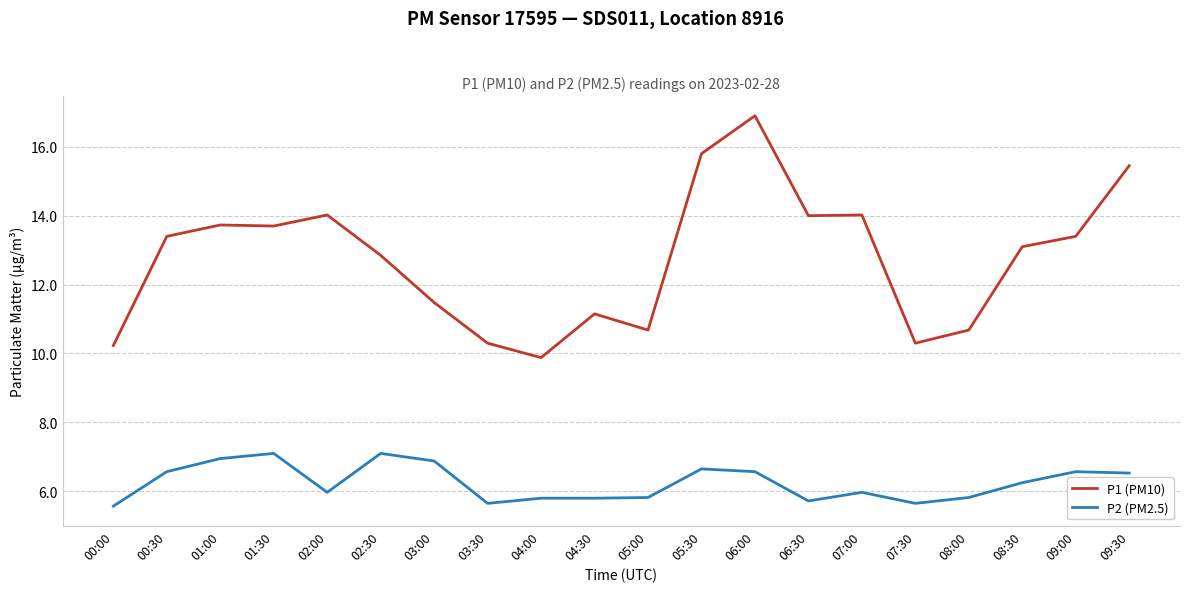

List the series in order of their overall mean, highest first.

P1 (PM10), P2 (PM2.5)